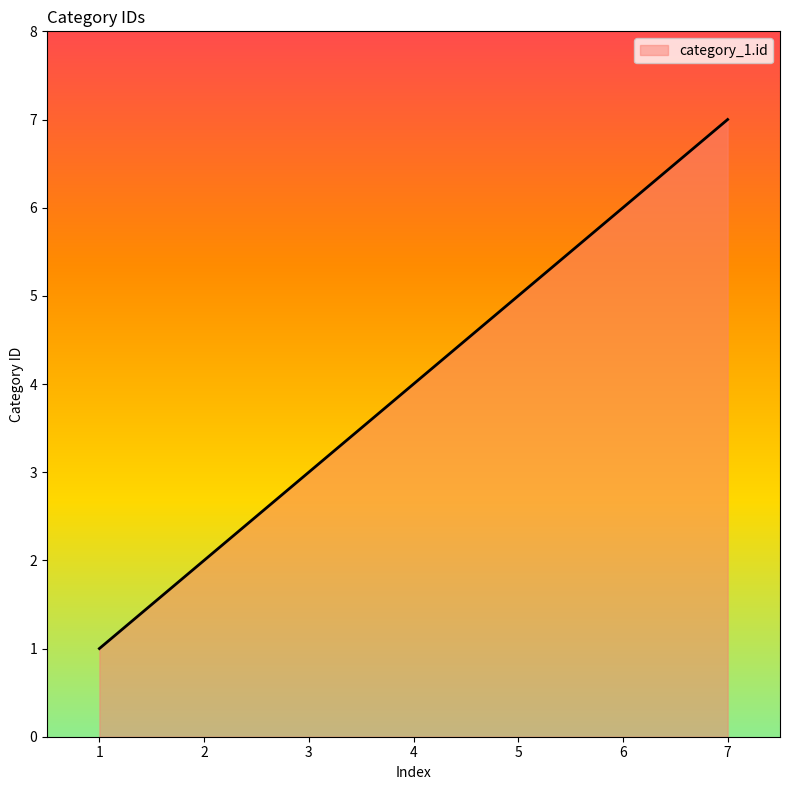

What is the average value?

4